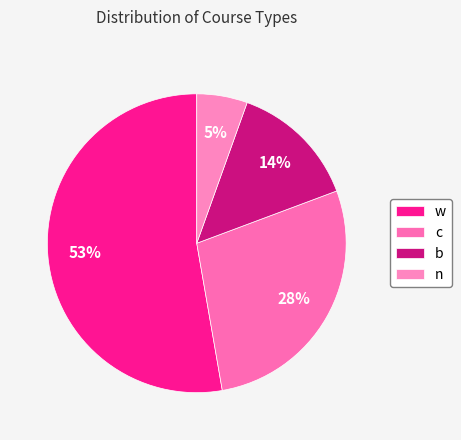

Is it true that b is 14% of the pie?

True